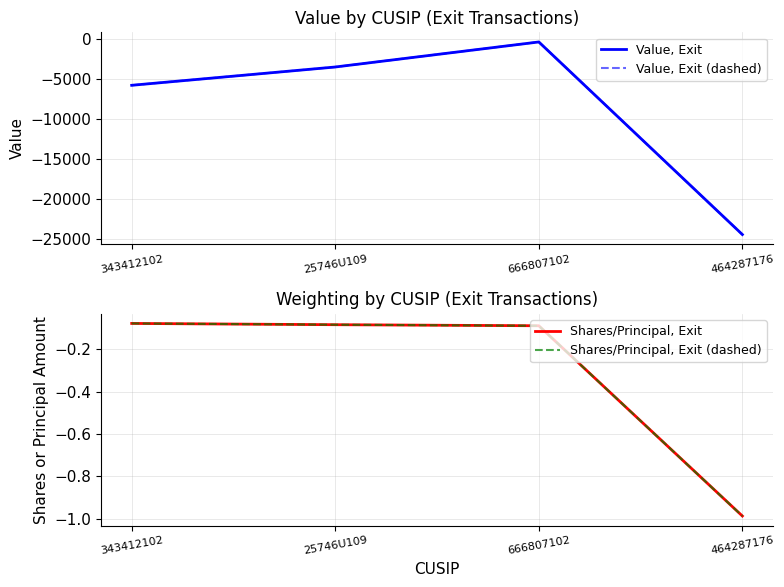

True or false: Value, Exit (dashed) and Shares/Principal, Exit (dashed) cross at least once.

False